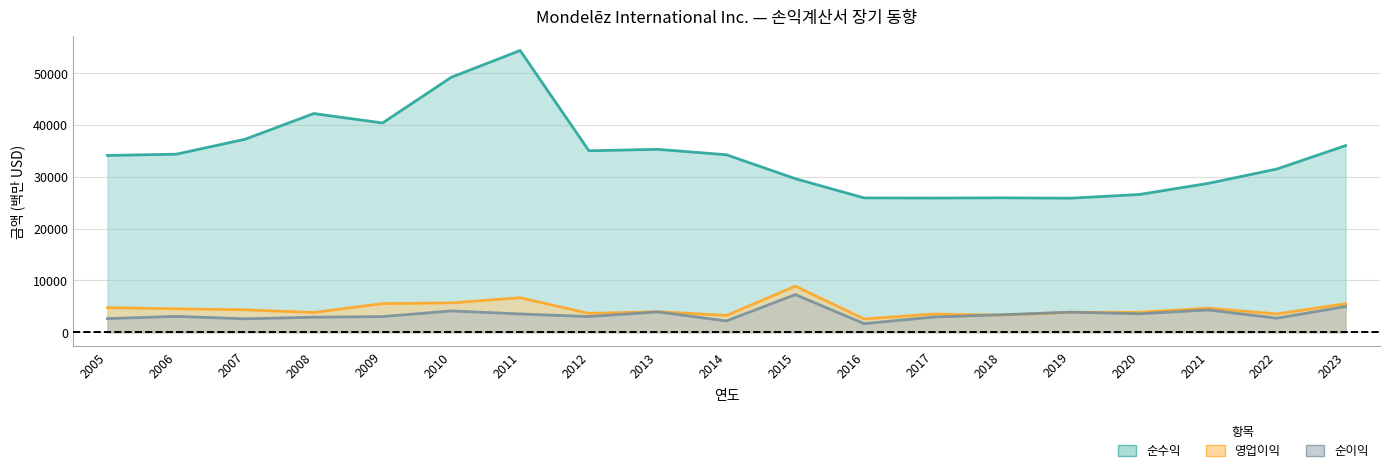

What is the average value of the 순이익 series?

3453